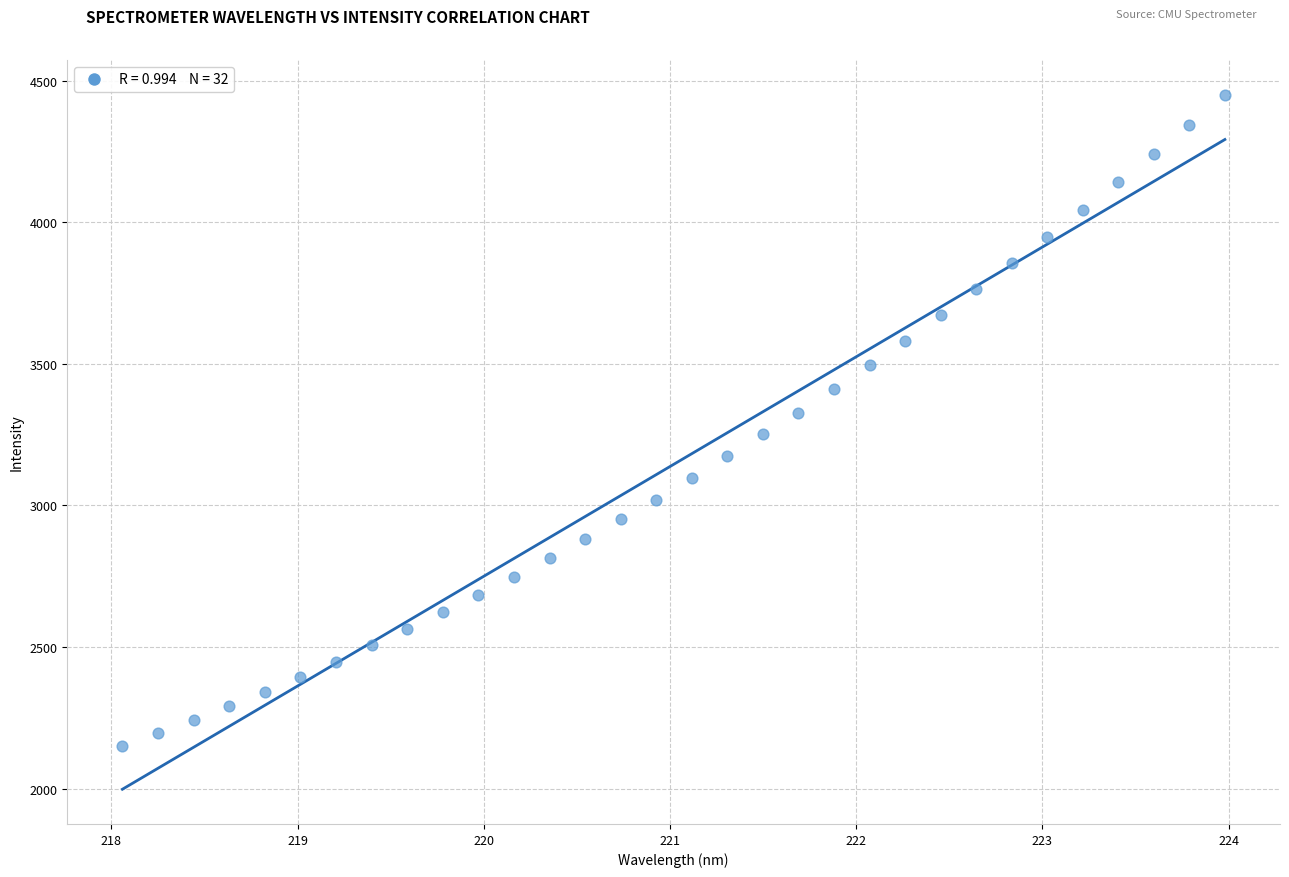

What is the range of X values (max minus min)?

5.9